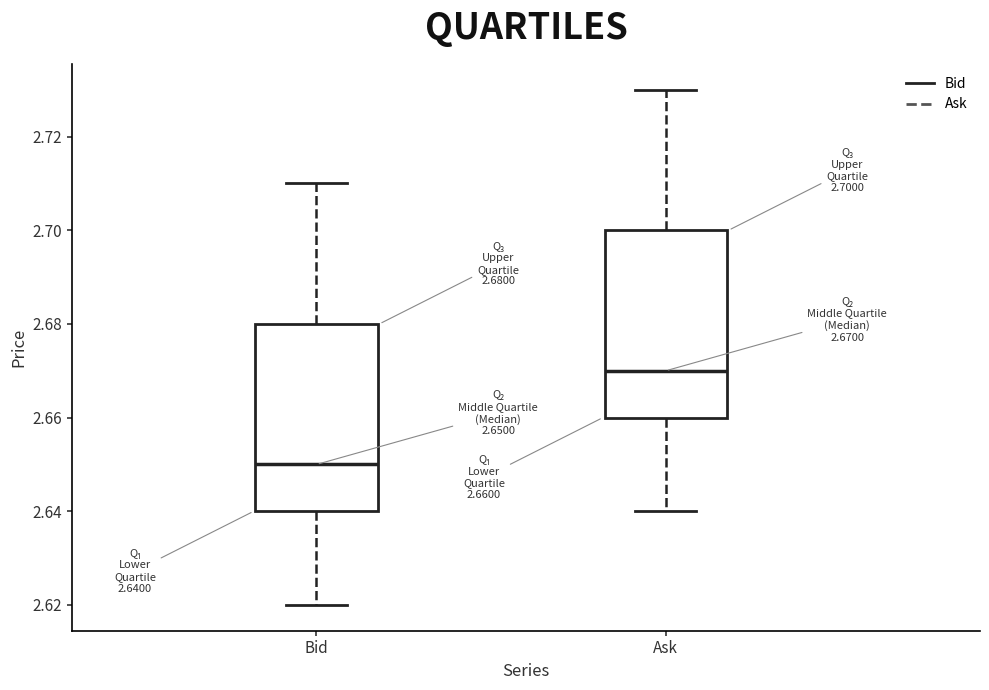

Which box's median line is the highest?

Ask